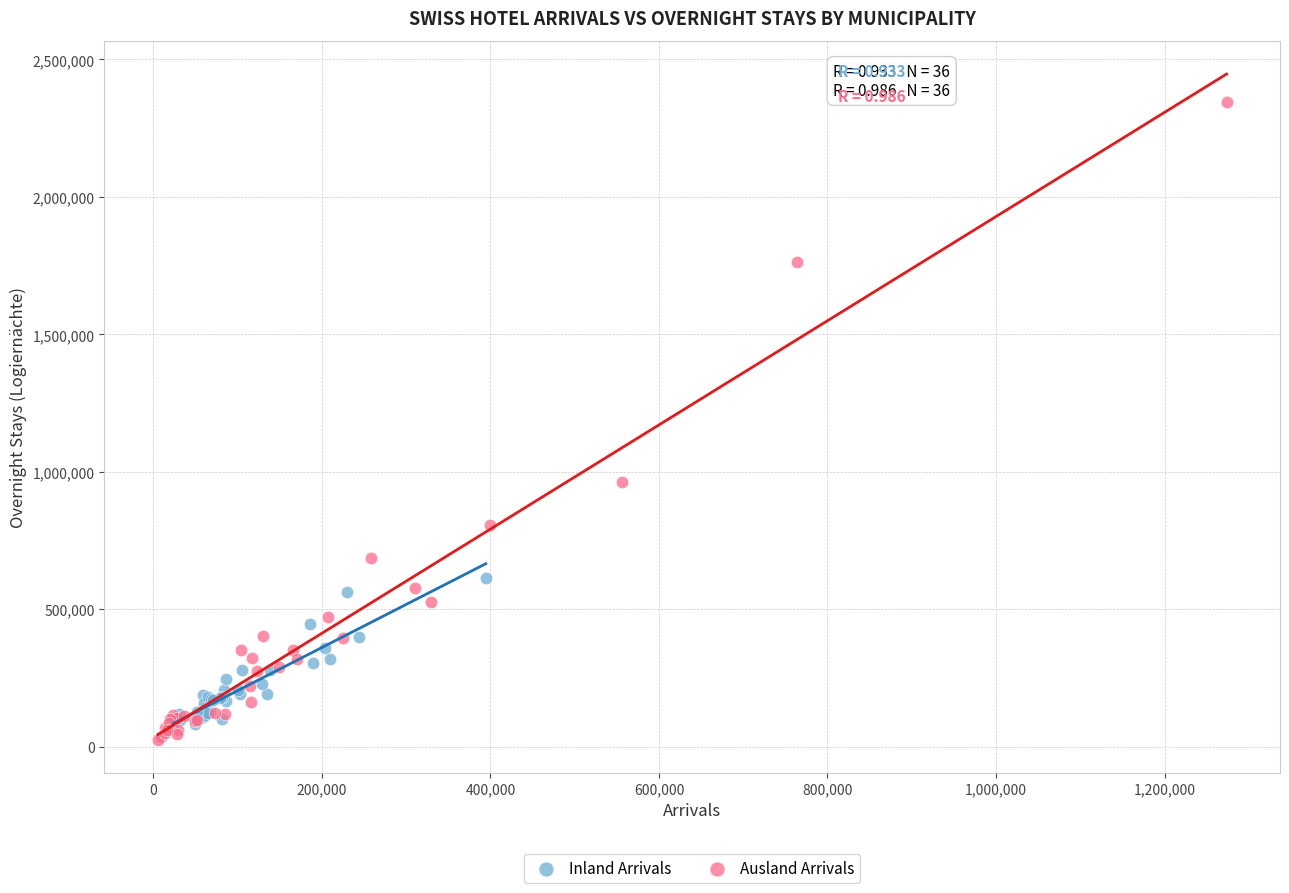

Which series has the largest Y range (max minus min)?

Ausland Arrivals